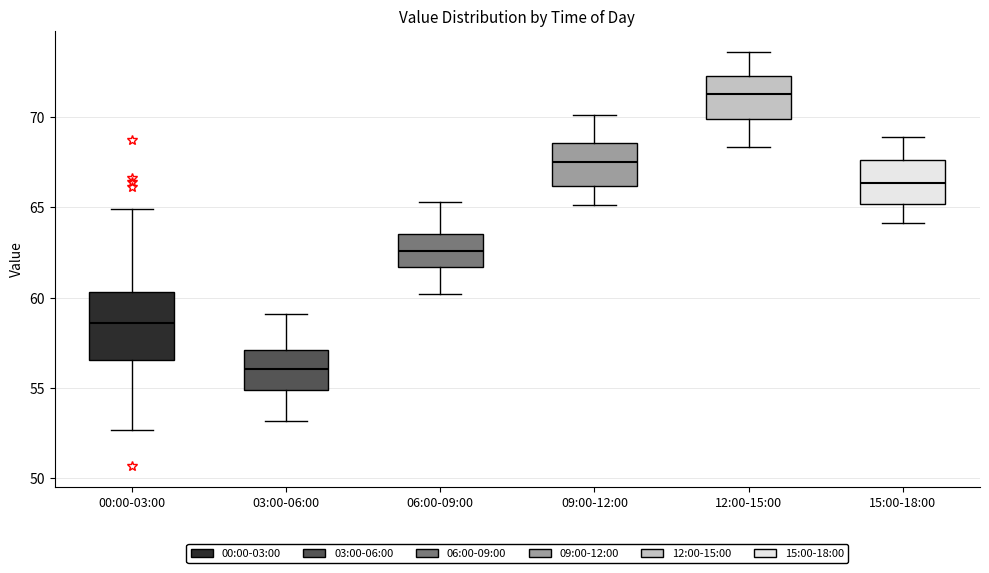

Reading left to right, read every box against the y-axis: the position of its median line, the range the box covers, and the ends of its whiskers. The values are not printed on the chart, so give them approximately, as read against the axis.

00:00-03:00: median 58.5, box 56.5 to 60.5, whiskers 52.5 to 65.0
03:00-06:00: median 56.0, box 55.0 to 57.0, whiskers 53.0 to 59.0
06:00-09:00: median 62.5, box 61.5 to 63.5, whiskers 60.0 to 65.5
09:00-12:00: median 67.5, box 66.0 to 68.5, whiskers 65.0 to 70.0
12:00-15:00: median 71.5, box 70.0 to 72.0, whiskers 68.5 to 73.5
15:00-18:00: median 66.5, box 65.0 to 67.5, whiskers 64.0 to 69.0